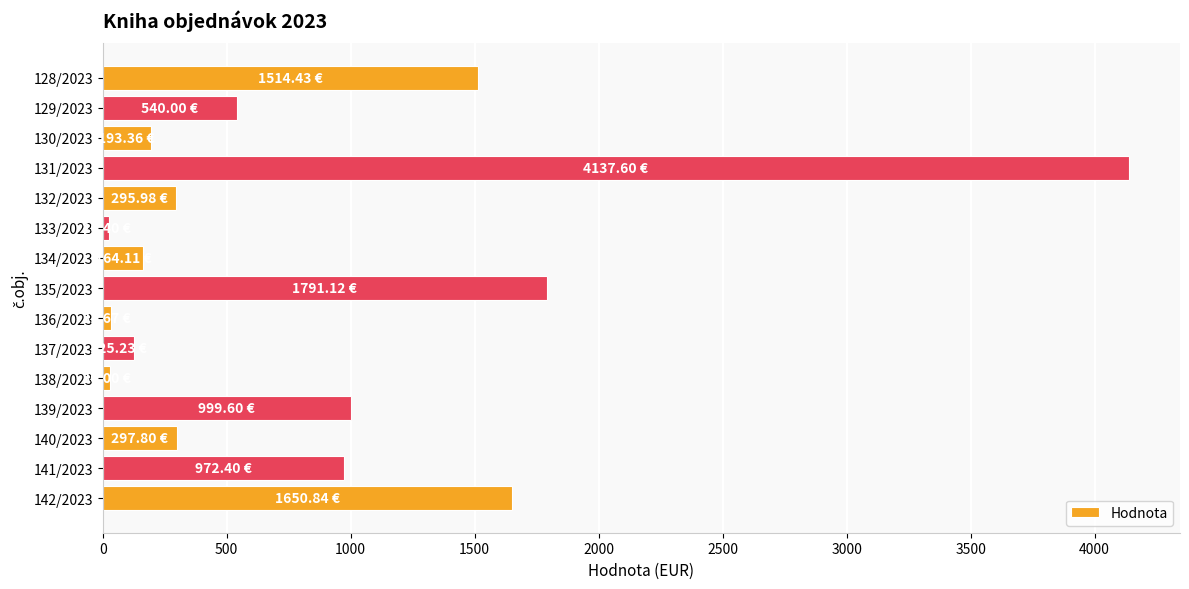

What is the difference between the maximum and minimum values?

4111.2